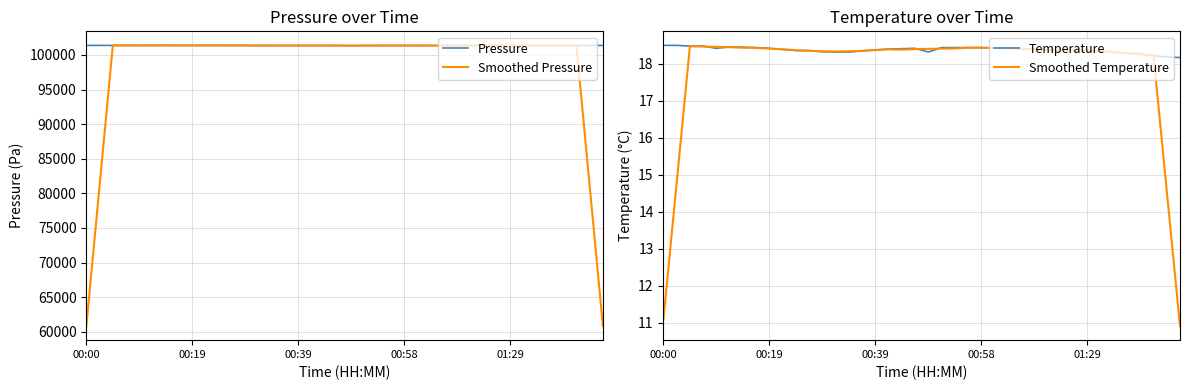

Read the Temperature value at 15.

18.3